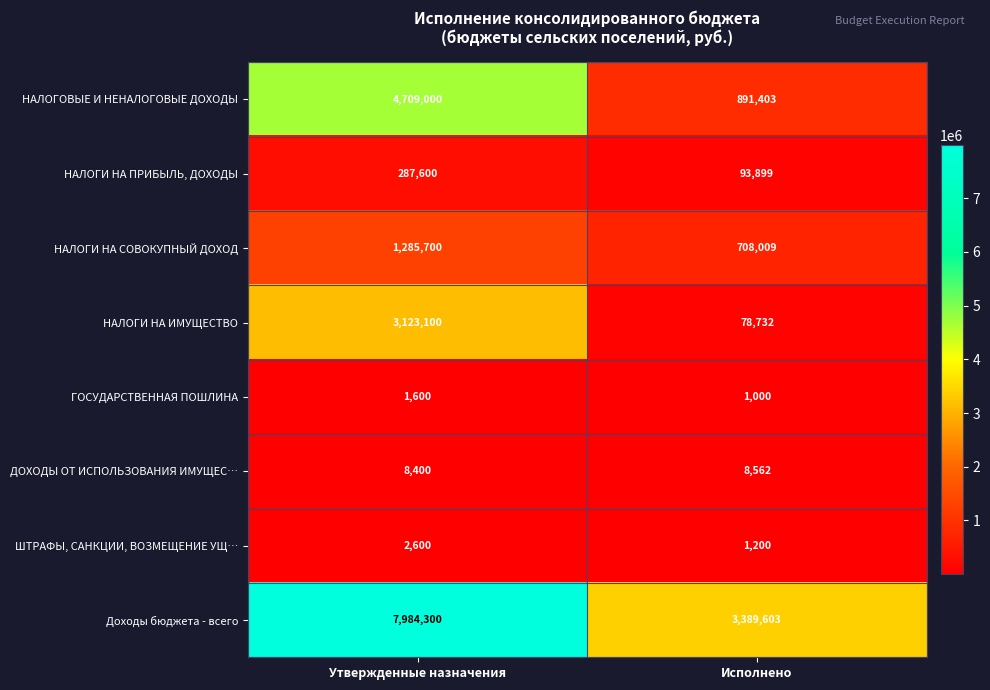

What is the difference between the highest and lowest values at Утвержденные назначения?

7982700